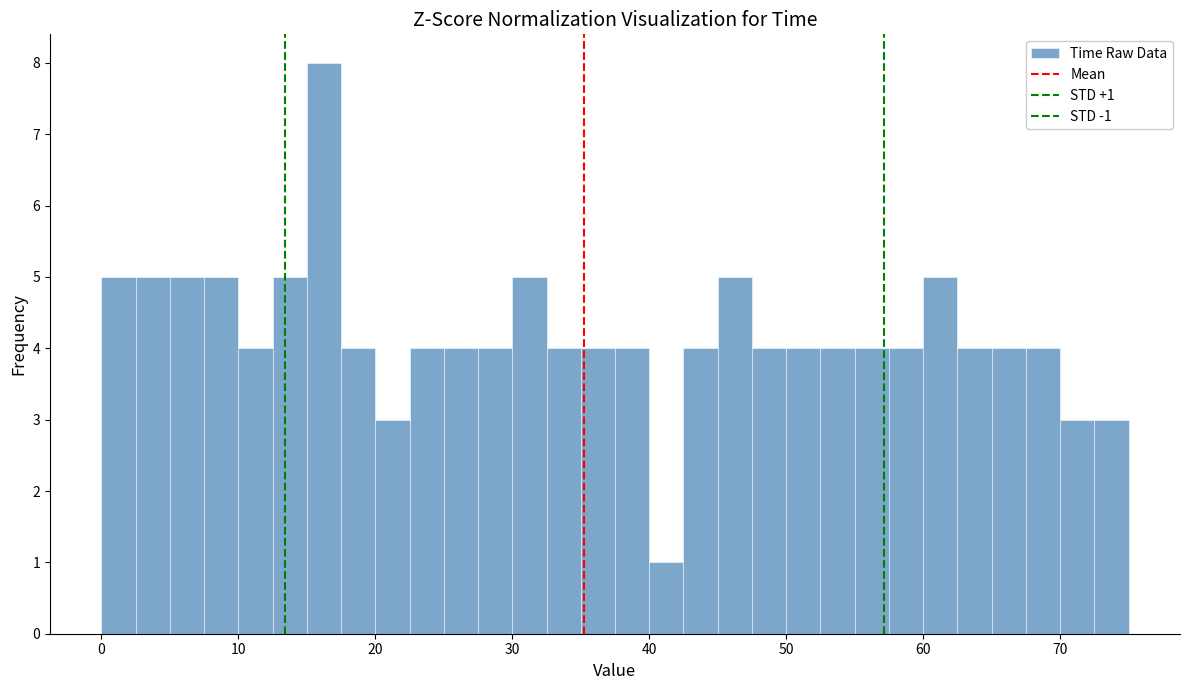

Read against the x-axis, roughly where is the centre of the tallest bar?

16